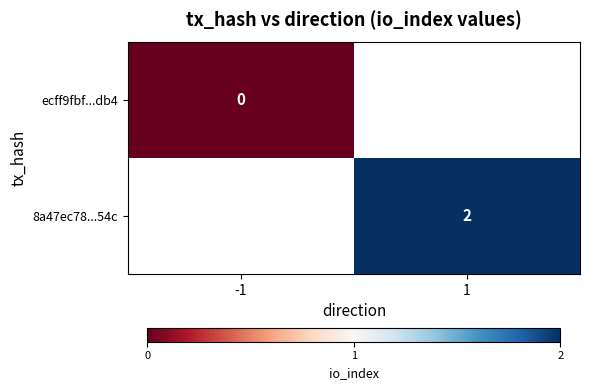

Is the value of 8a47ec78...54c at 1 greater than the value of ecff9fbf...db4 at 1?

No